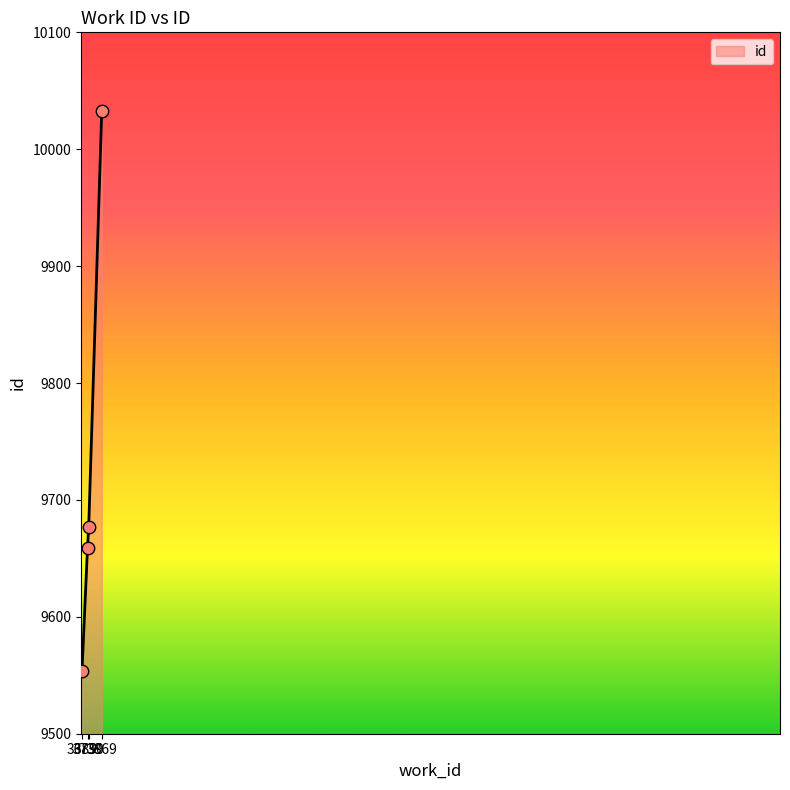

Which has a higher value, 3689 or 3739?

3739